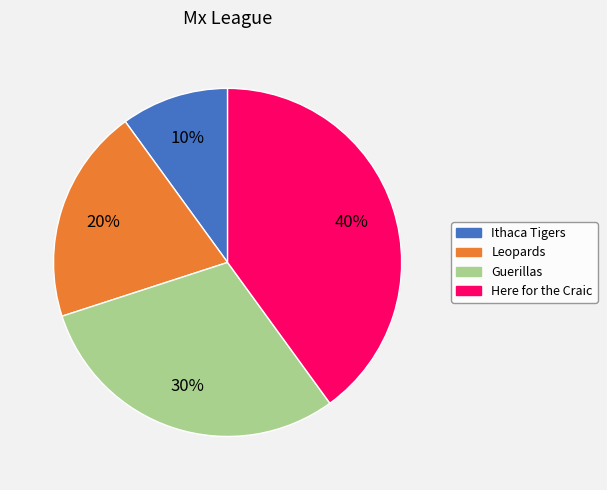

Is it true that Here for the Craic is 40% of the pie?

True